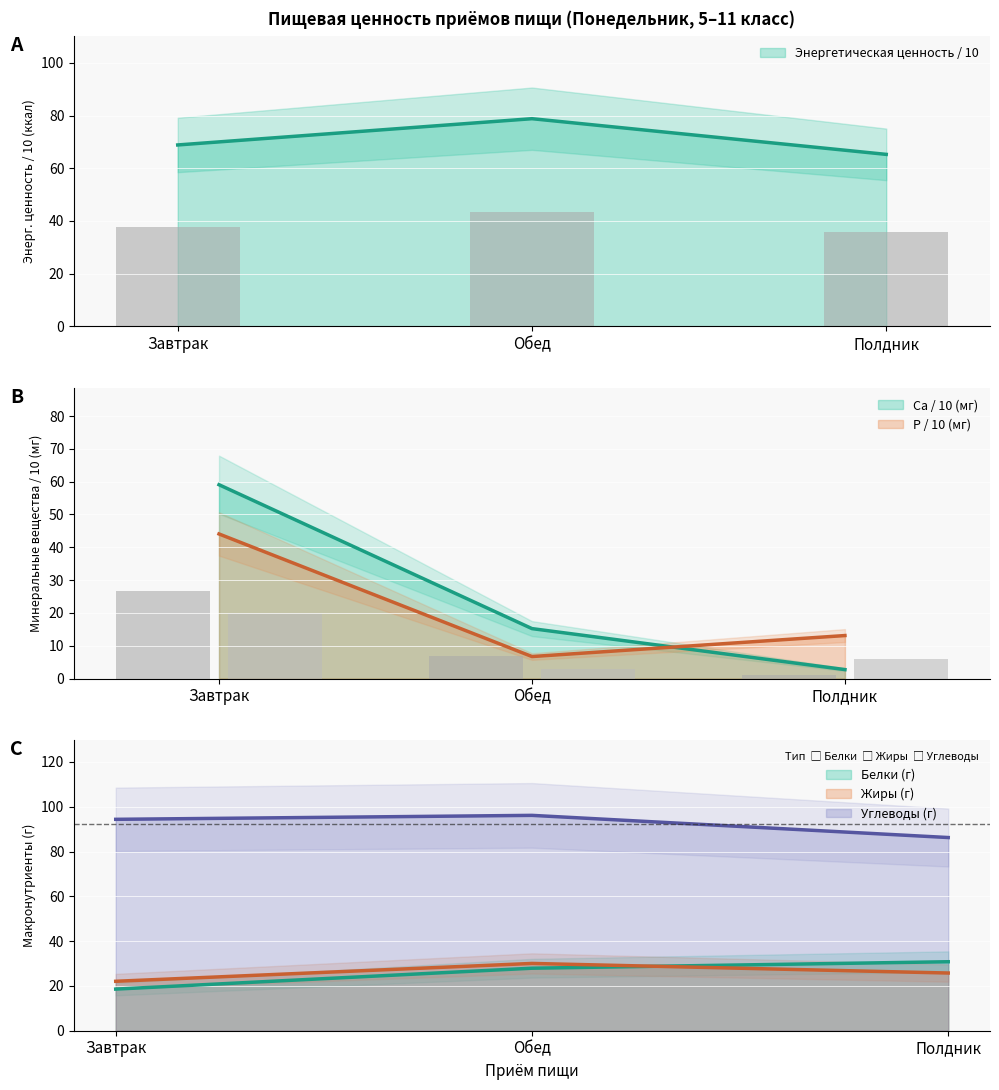

Are the bars horizontal?

No